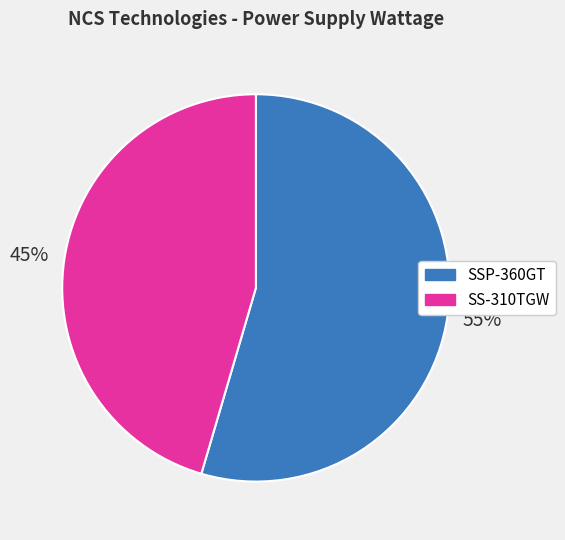

Which slice is the largest?

SSP-360GT